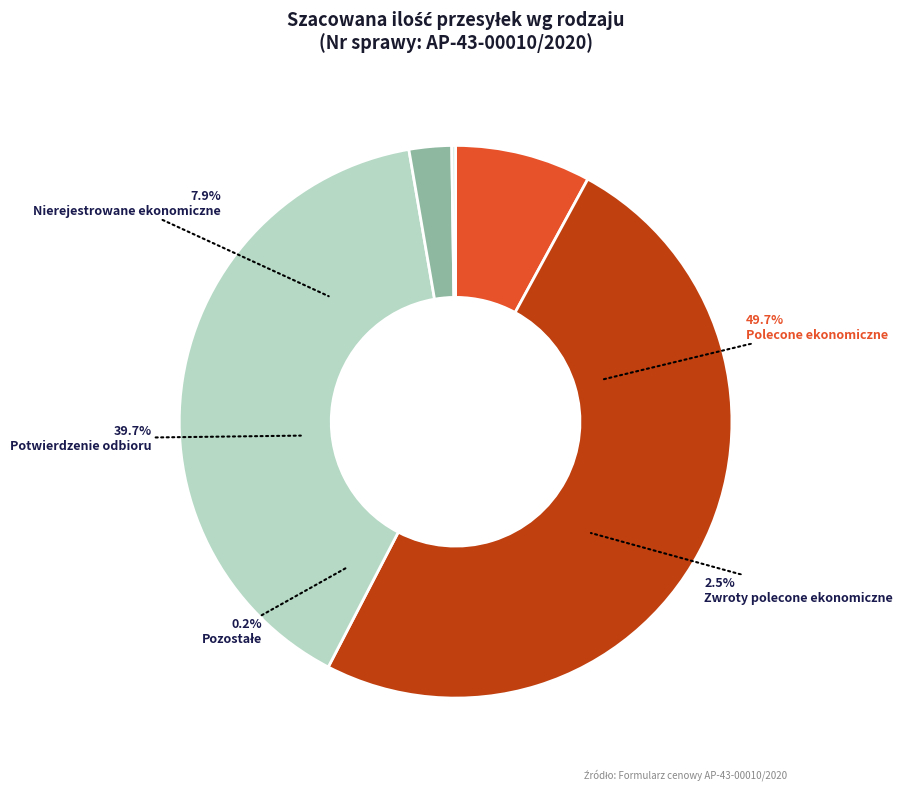

Does Potwierdzenie odbioru represent more than half of the total?

No